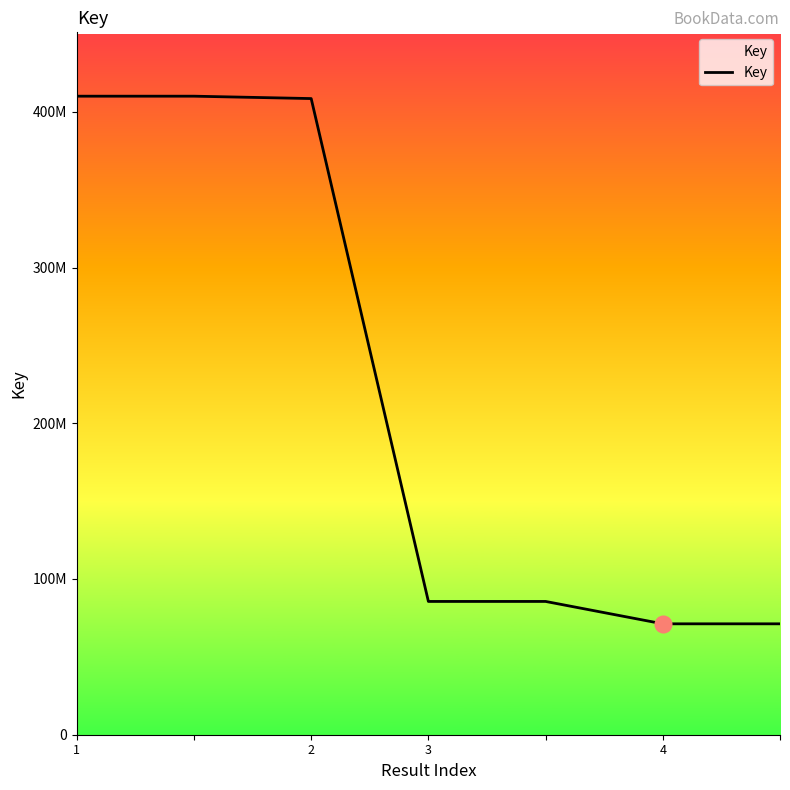

Does the chart have visible grid lines?

No